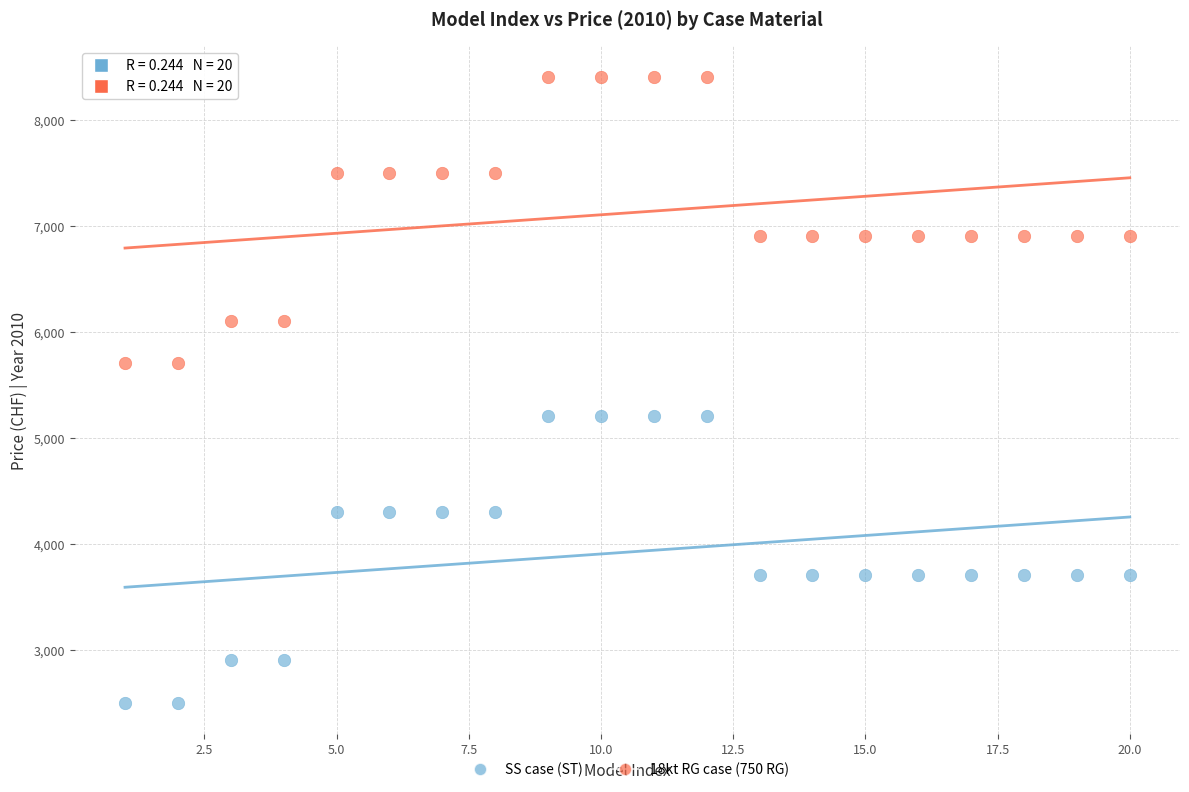

What is the X range (max minus min) for the scatter plot?

19